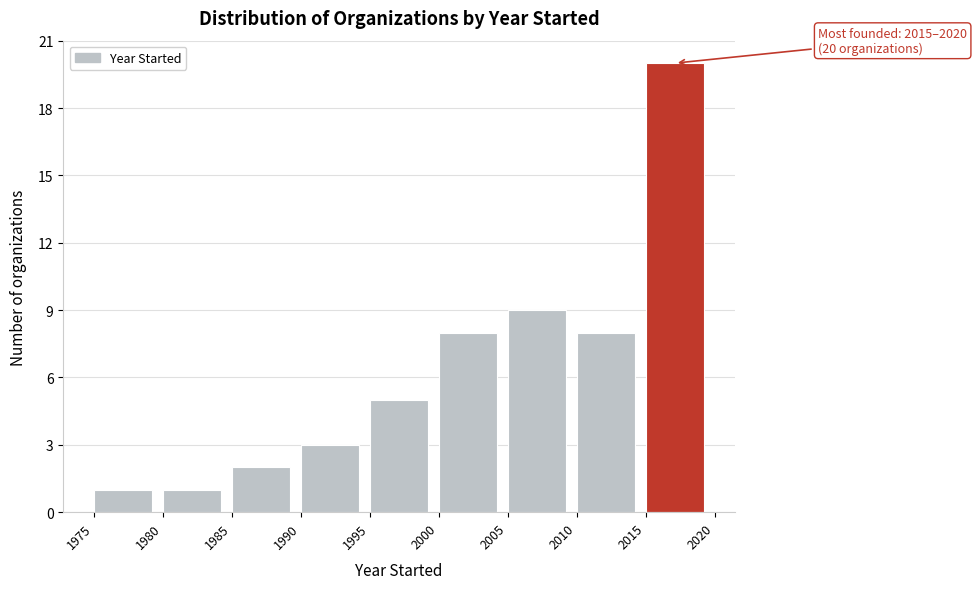

Which range on the x-axis has the tallest bar?

2015 to 2020